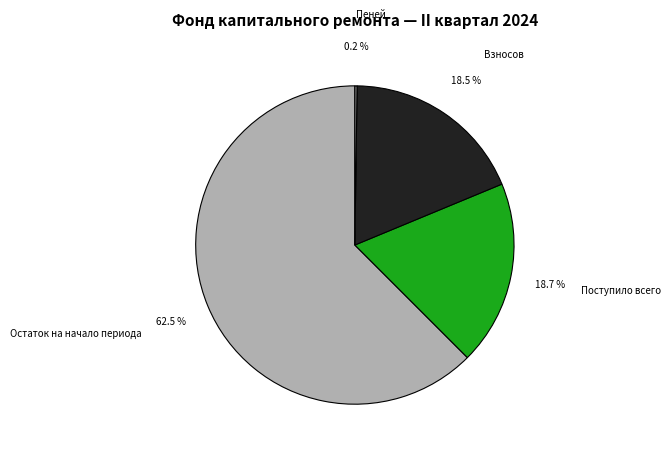

Is the sum of Взносов and Остаток на начало периода greater than half?

Yes